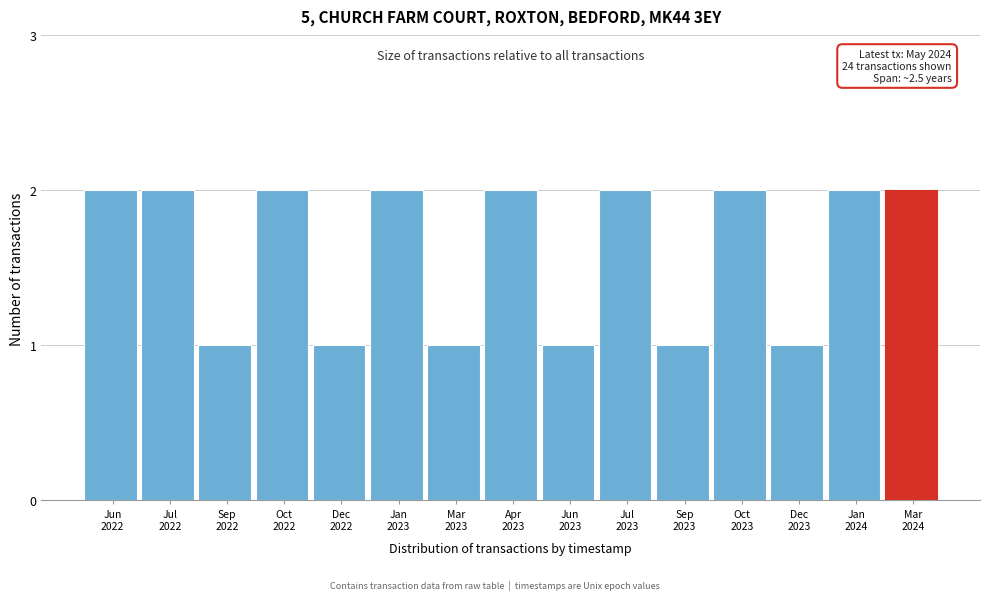

Reading left to right, transcribe all the data shown in this chart.

2	2	1	2	1	2	1	2	1	2	1	2	1	2	2